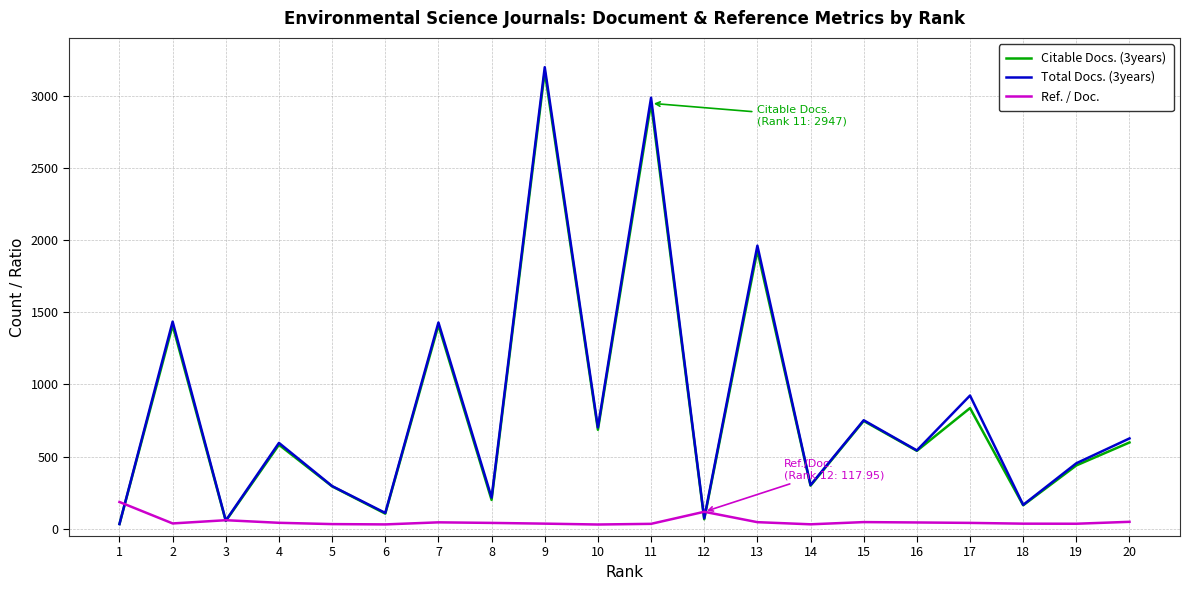

The value of Citable Docs. (3years) at 15 is 747.0. True or false?

True